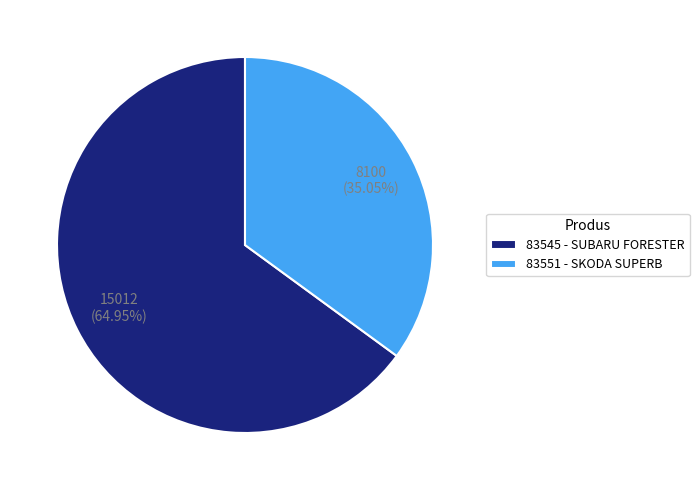

Which has a higher value, 83545 - SUBARU FORESTER or 83551 - SKODA SUPERB?

83545 - SUBARU FORESTER